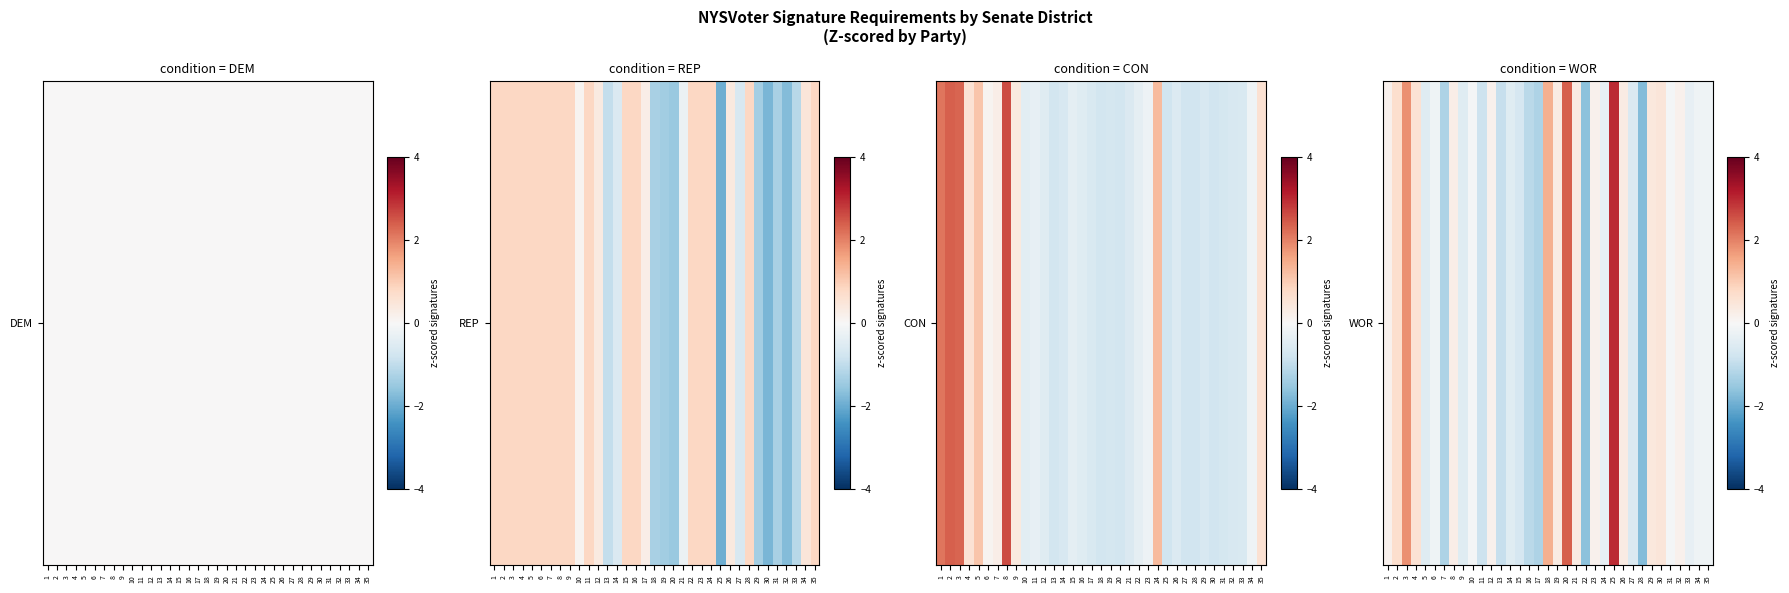

Rank the categories by value from highest to lowest.

25, 20, 3, 18, 2, 4, 30, 29, 19, 21, 26, 8, 1, 12, 23, 32, 10, 31, 6, 34, 35, 24, 33, 5, 9, 14, 27, 15, 11, 13, 16, 7, 17, 22, 28